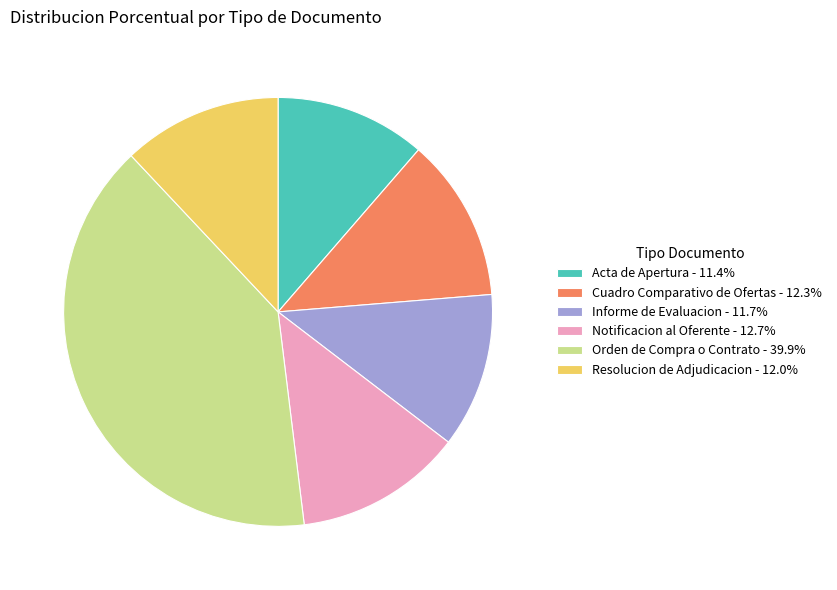

Combined, do Cuadro Comparativo de Ofertas - 12.3% and Notificacion al Oferente - 12.7% account for over 50%?

No